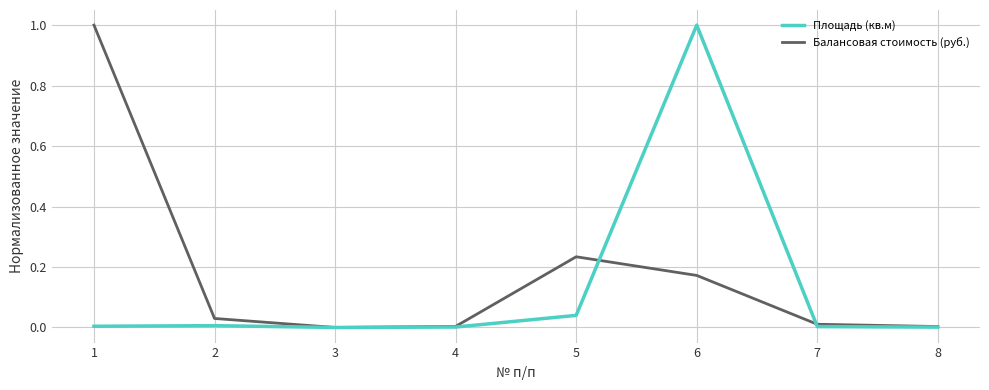

True or false: Балансовая стоимость (руб.) and Площадь (кв.м) cross at least once.

True